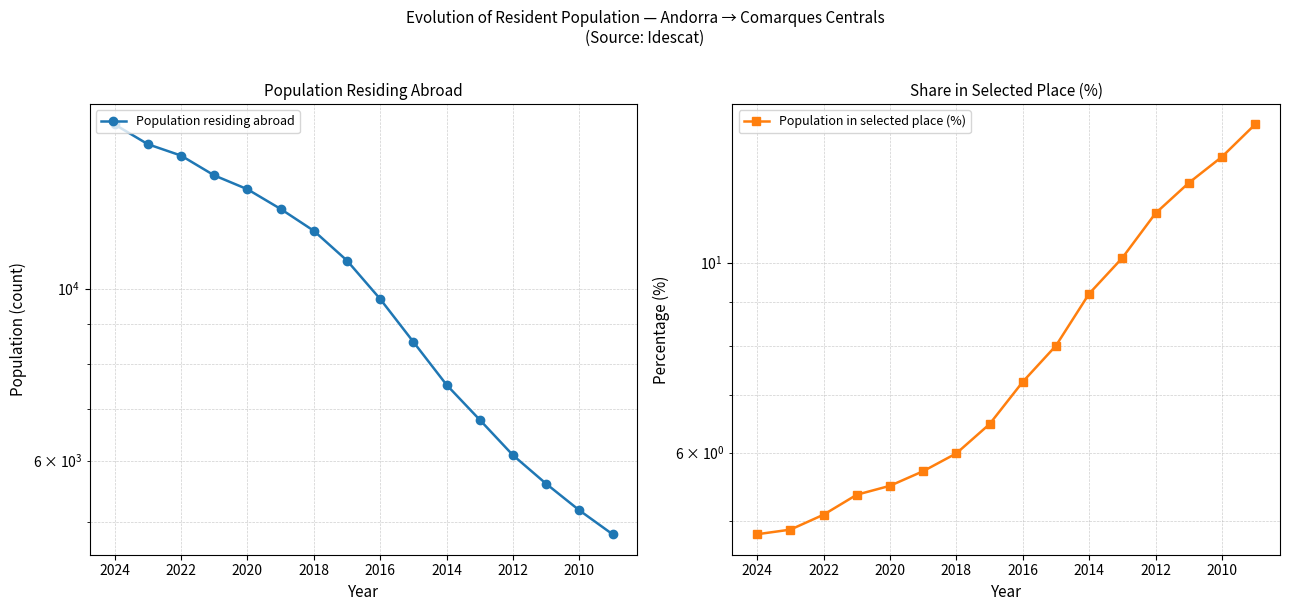

What is the difference between the maximum and minimum values in the Population residing abroad series?

11474.0